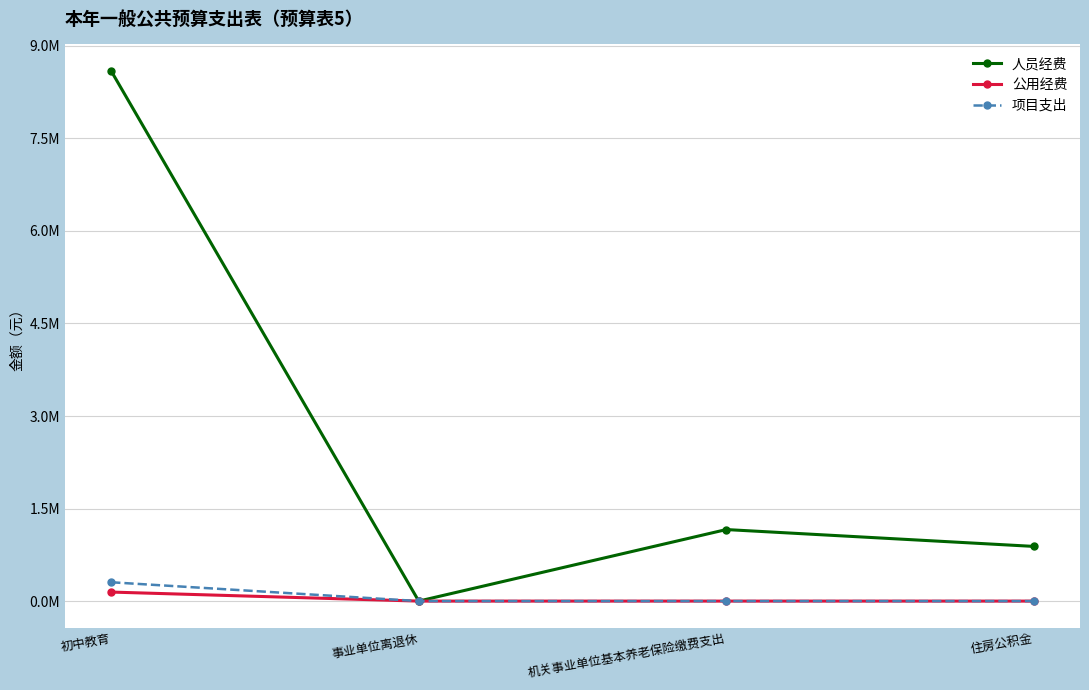

Reading left to right, transcribe all the data shown in this chart.

人员经费: 初中教育=8593365.1	事业单位离退休=0.0	机关事业单位基本养老保险缴费支出=1159645.6	住房公积金=886461.2
公用经费: 初中教育=146392.0	事业单位离退休=0.0	机关事业单位基本养老保险缴费支出=0.0	住房公积金=0.0
项目支出: 初中教育=305352.0	事业单位离退休=0.0	机关事业单位基本养老保险缴费支出=0.0	住房公积金=0.0